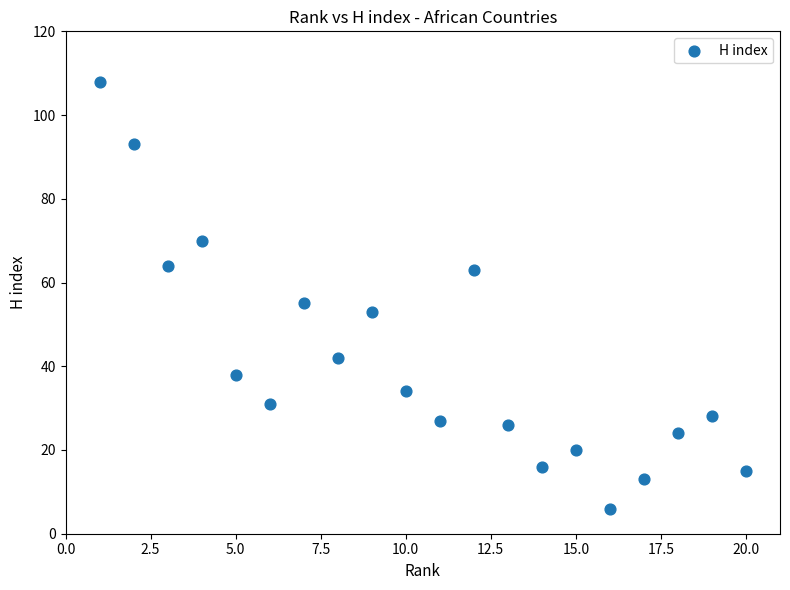

What Y value in the scatter plot is closest to 57?

55